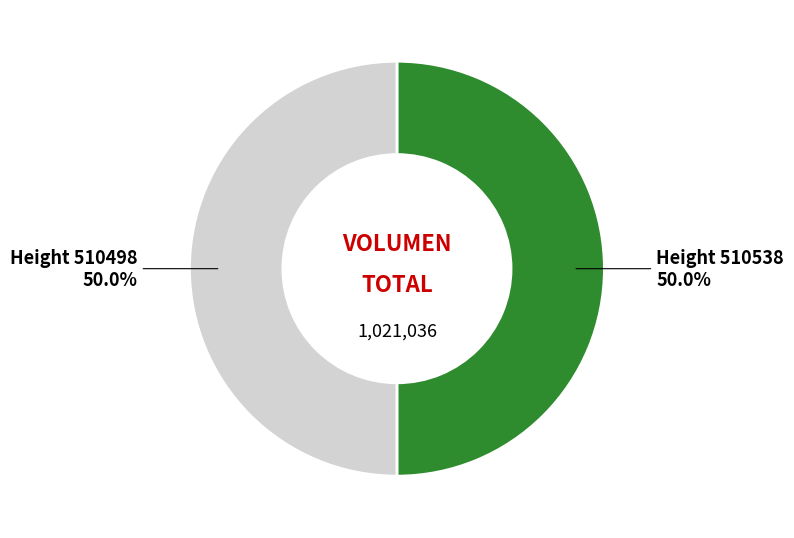

What is the ratio of the value at Height 510498 to the value at Height 510538?

1.0